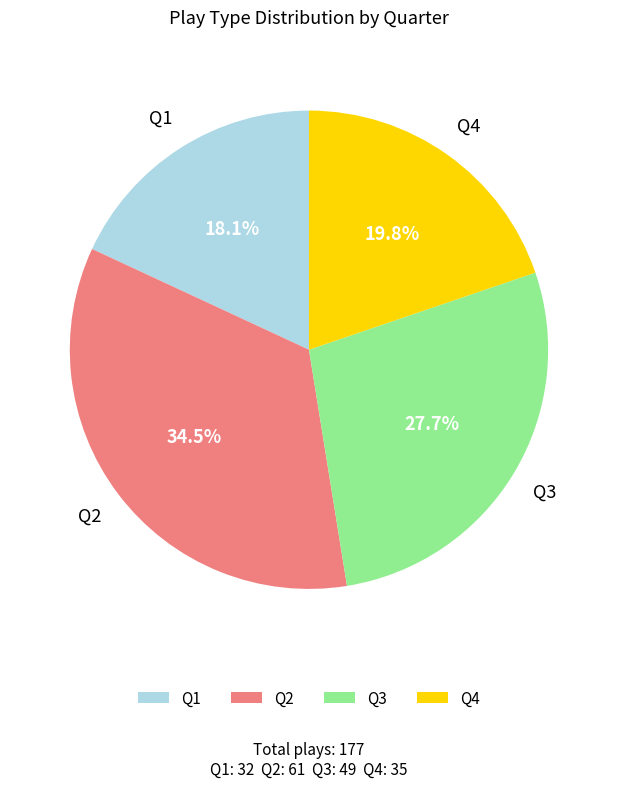

What is the ratio of the value at Q2 to the value at Q4?

1.7